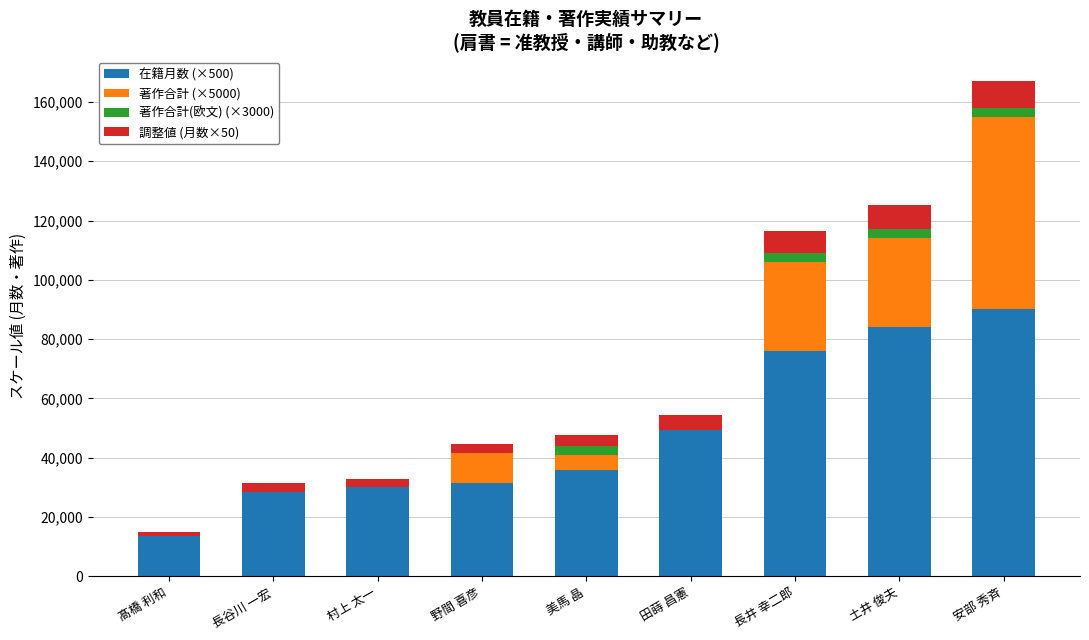

At which category is the sum across all series the highest?

安部 秀斉